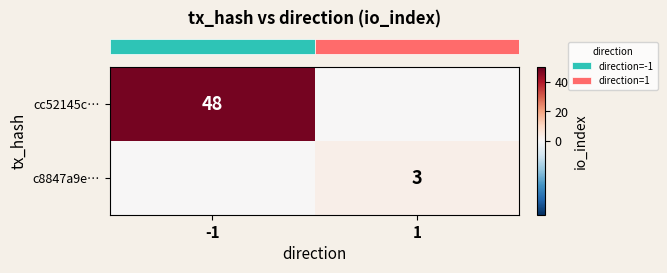

List the labels in order of row_1 value, smallest first.

-1, 1